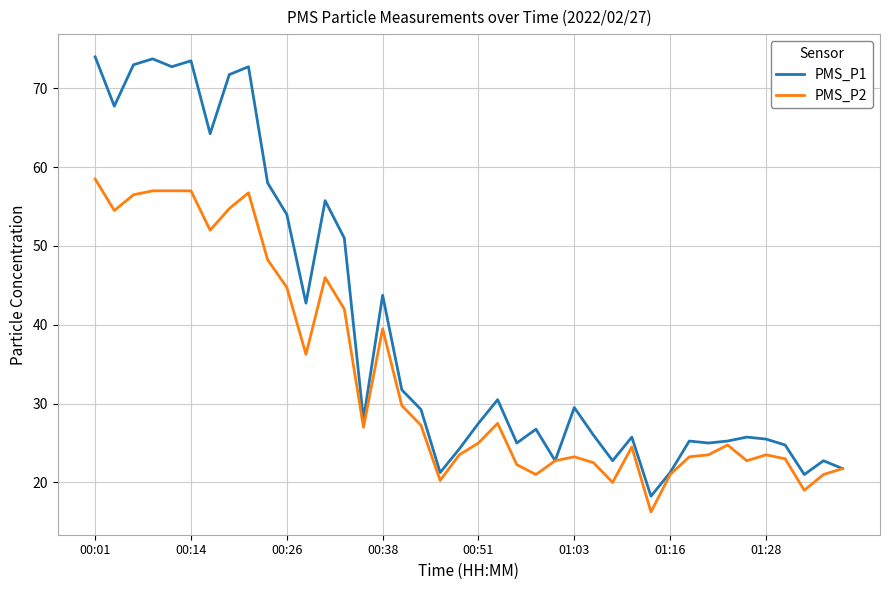

What is the maximum value for PMS_P1?

74.0